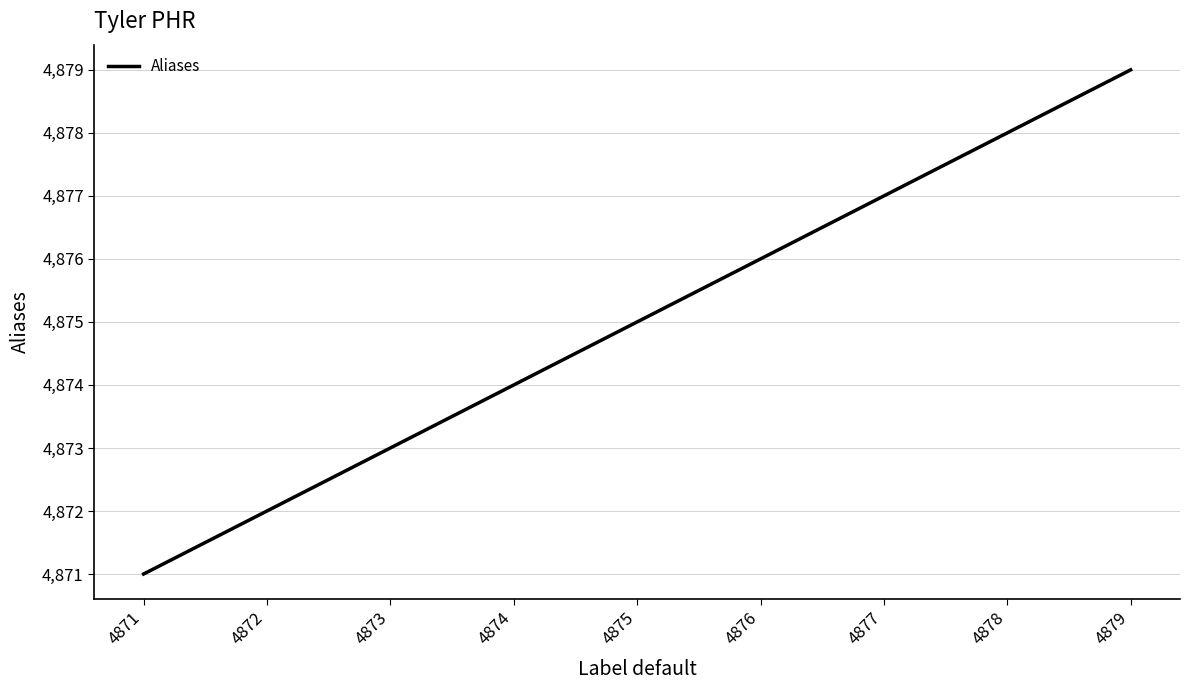

Reading left to right, transcribe all the data shown in this chart.

4871=4871	4872=4872	4873=4873	4874=4874	4875=4875	4876=4876	4877=4877	4878=4878	4879=4879